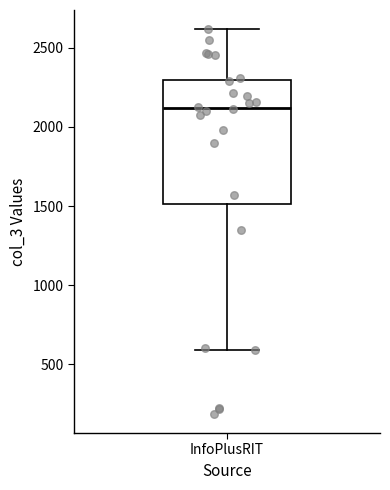

Read this box plot against the y-axis: the position of the median line, the range covered by the box, and the ends of both whiskers. The values are not printed on the chart, so give them approximately, as read against the axis.

median 2100, box 1500 to 2300, whiskers 600 to 2600